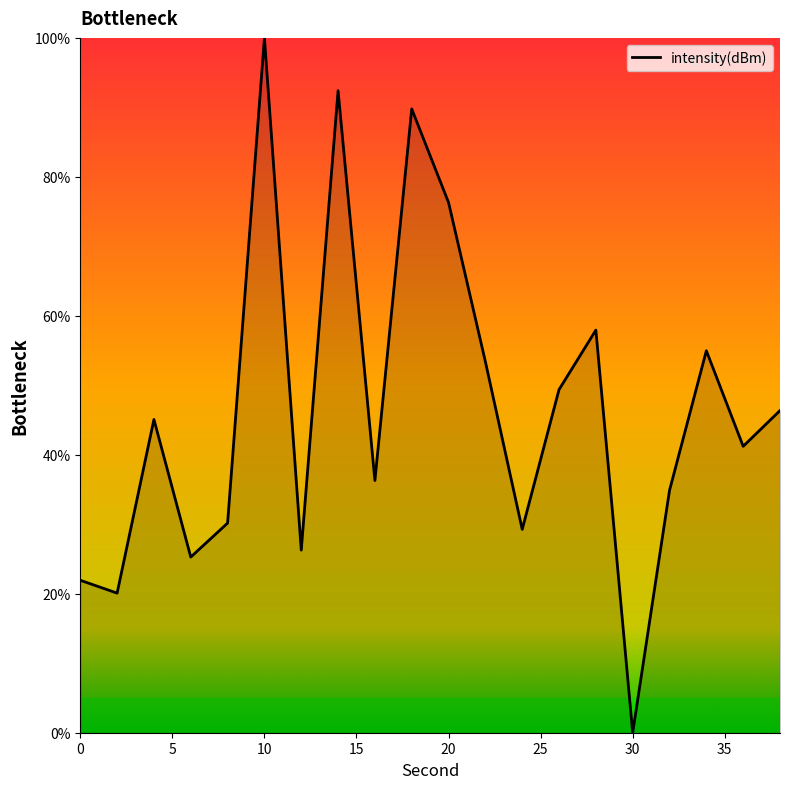

What is the greatest value displayed?

100.0